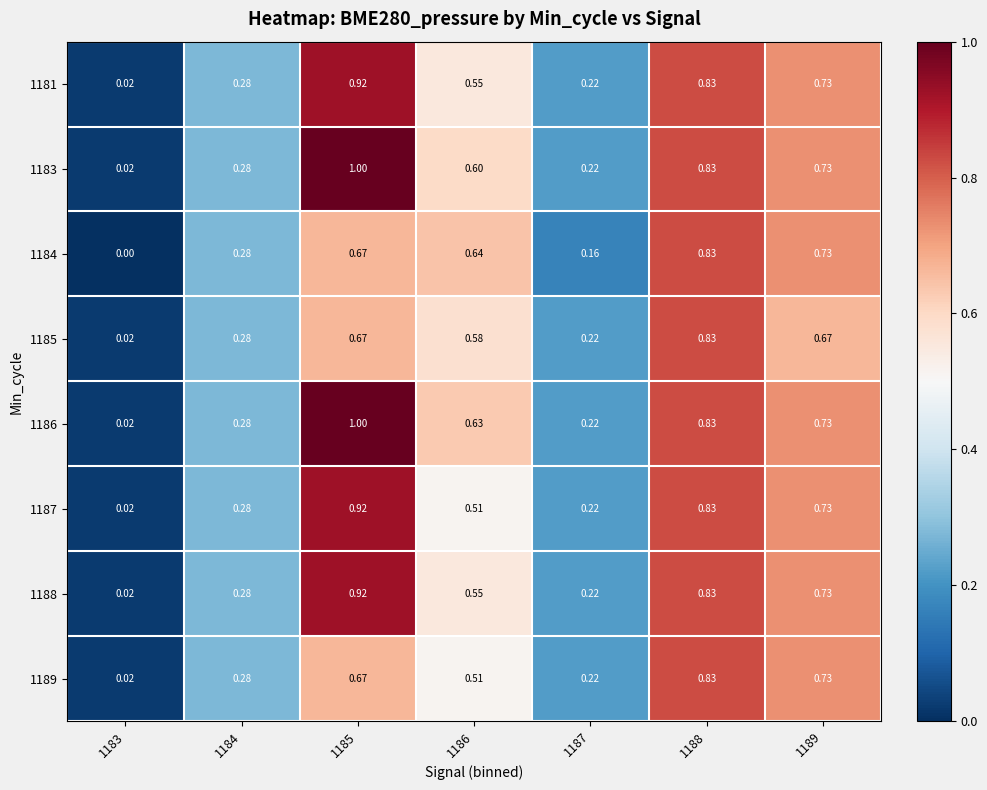

At which category is the sum across all series the highest?

1185